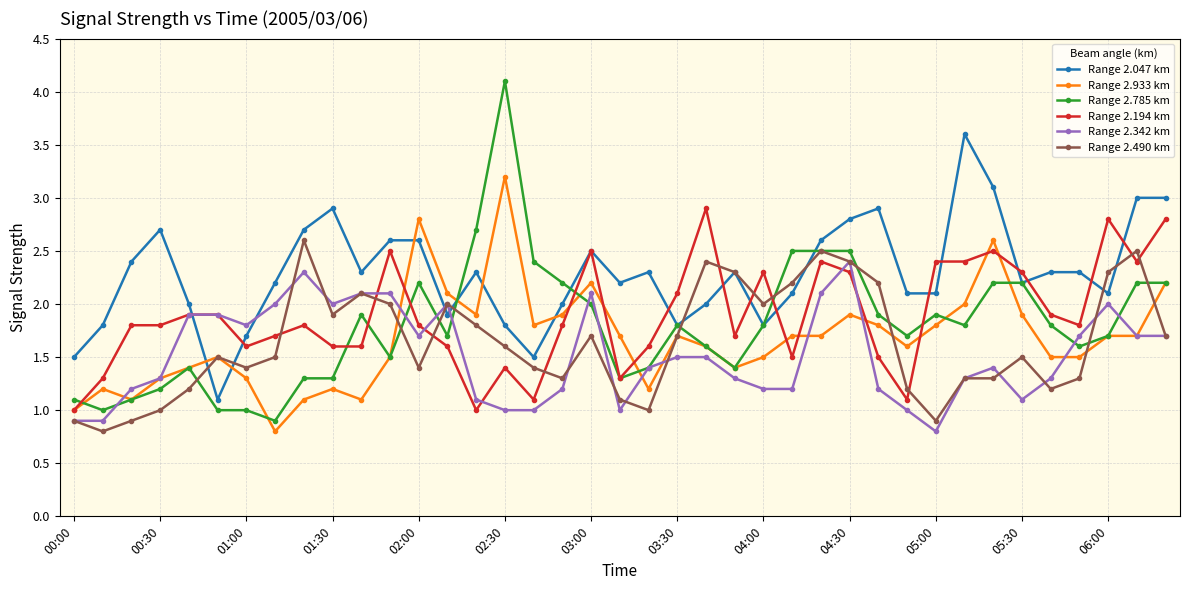

What is the minimum value shown in the chart?

0.8